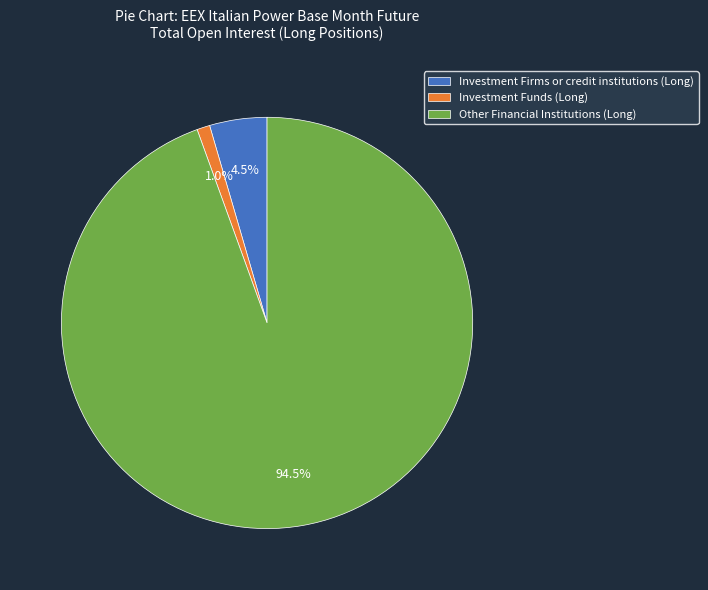

Rank the categories by value from lowest to highest.

Investment Funds (Long), Investment Firms or credit institutions (Long), Other Financial Institutions (Long)